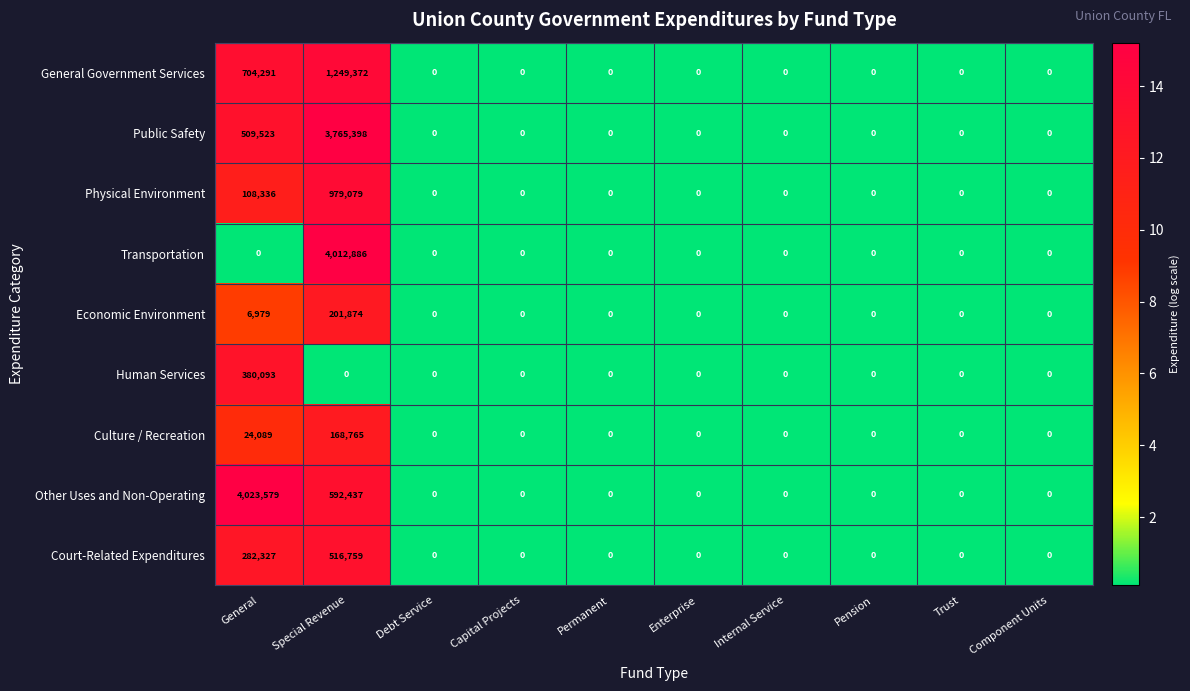

List the series in order of their peak value, lowest first.

Culture / Recreation, Economic Environment, Human Services, Court-Related Expenditures, Physical Environment, General Government Services, Public Safety, Transportation, Other Uses and Non-Operating